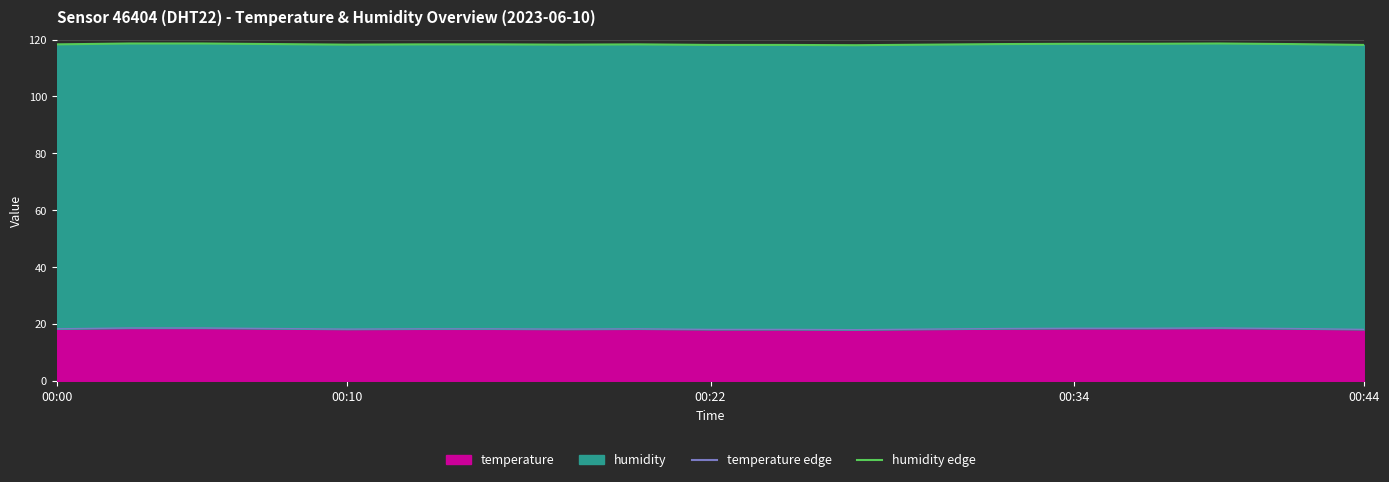

How many interior local peaks does the humidity_line series have?

2